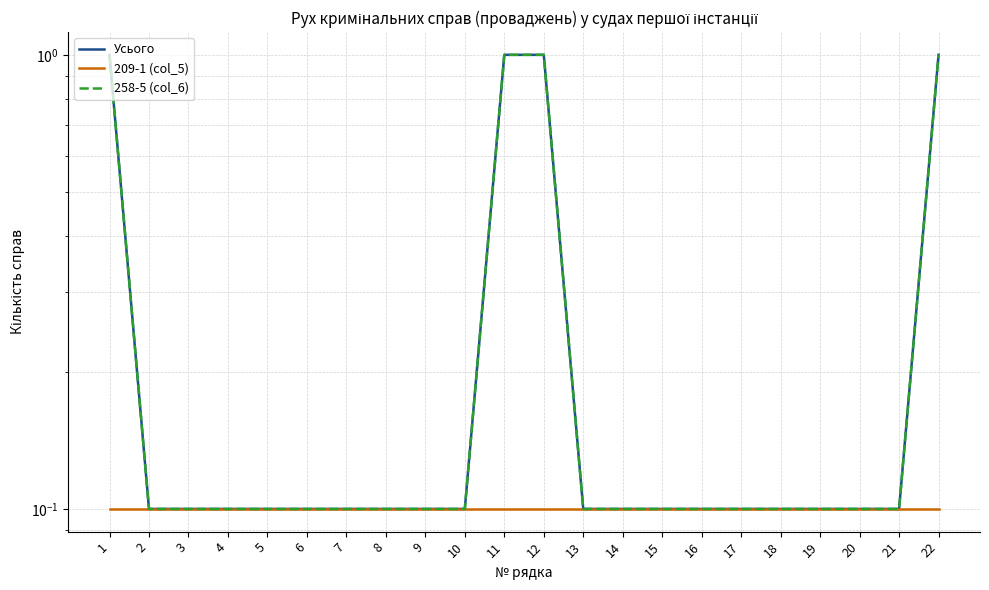

The 258-5 (col_6) series shows 0.1 at 8. True or false?

True